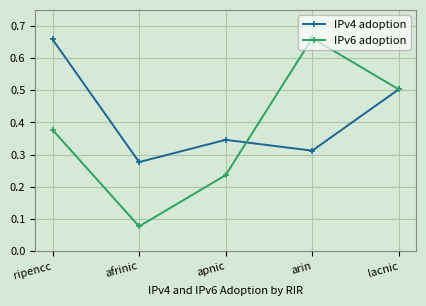

Where do IPv4 adoption and IPv6 adoption first cross each other?

apnic and arin